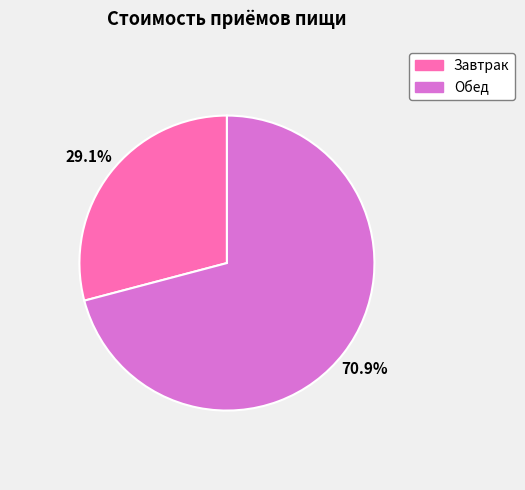

Count the number of slices in the pie.

2